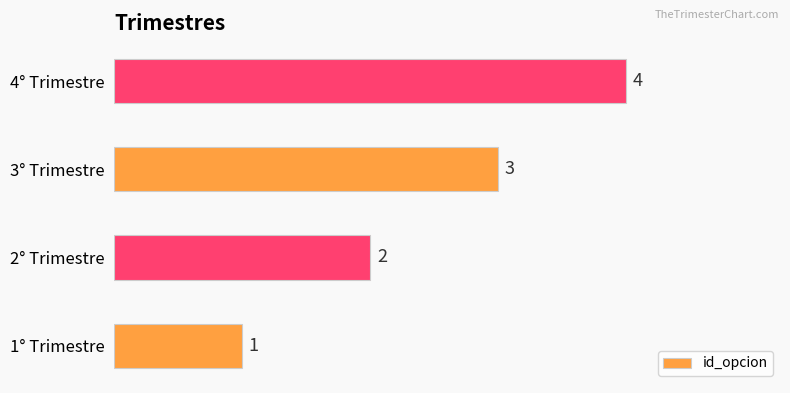

Rank the categories by value from lowest to highest.

1° Trimestre, 2° Trimestre, 3° Trimestre, 4° Trimestre